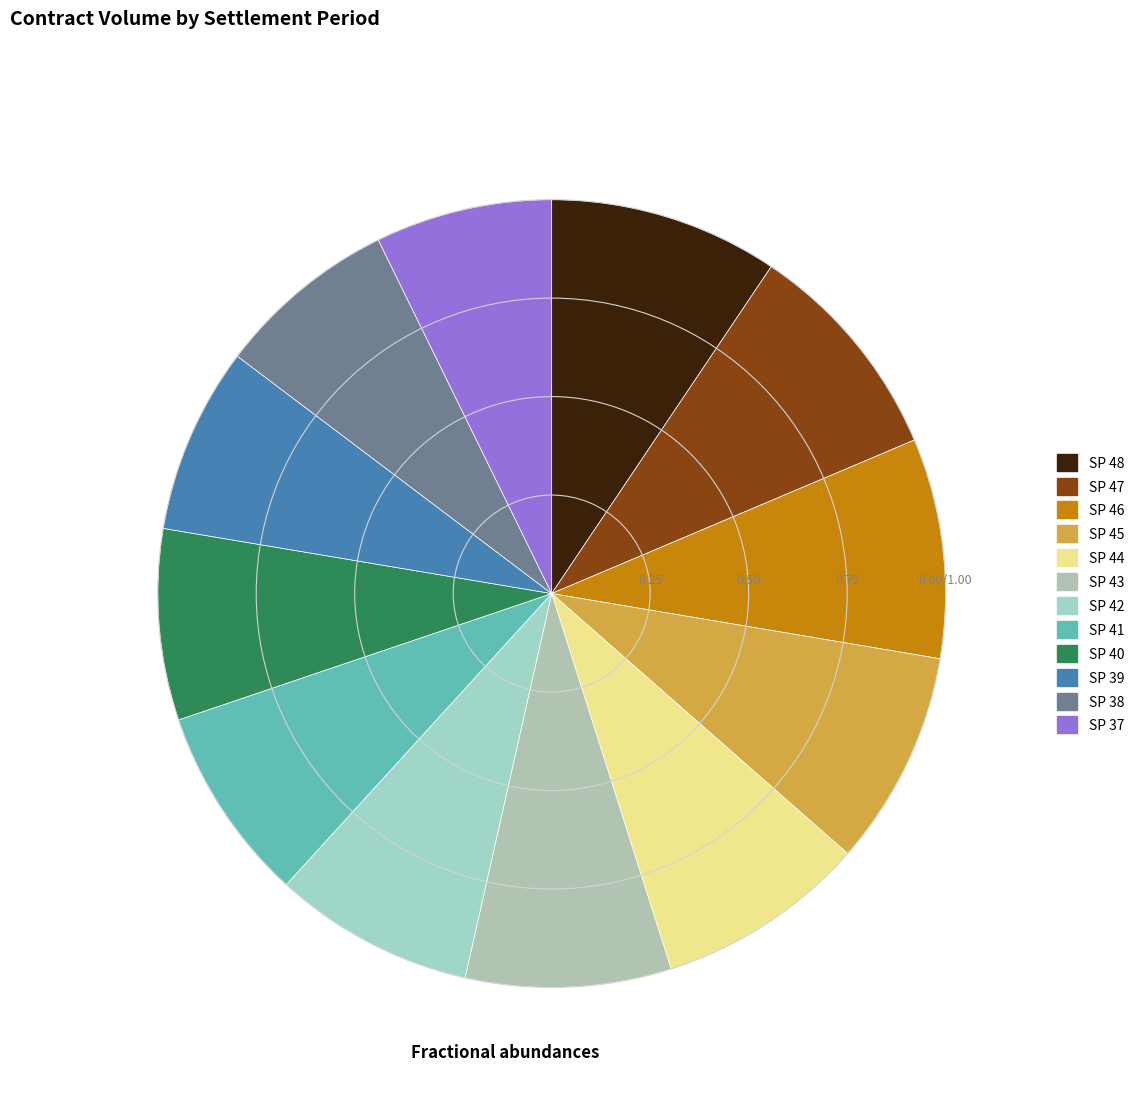

Count the number of slices in the pie.

12